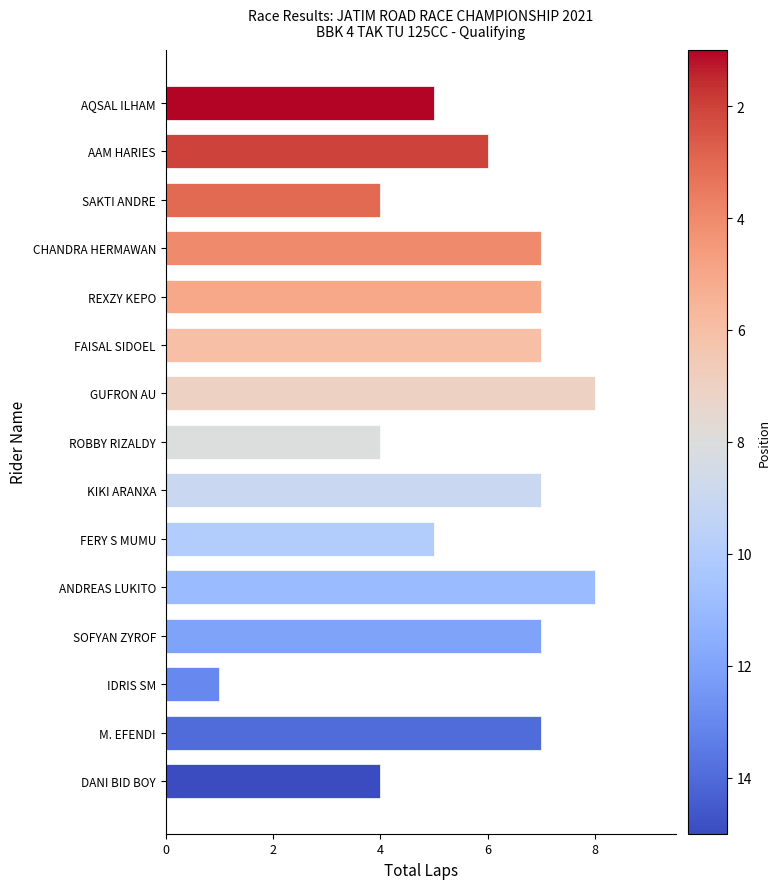

Reading top to bottom, list all the values displayed in this chart.

5	6	4	7	7	7	8	4	7	5	8	7	1	7	4